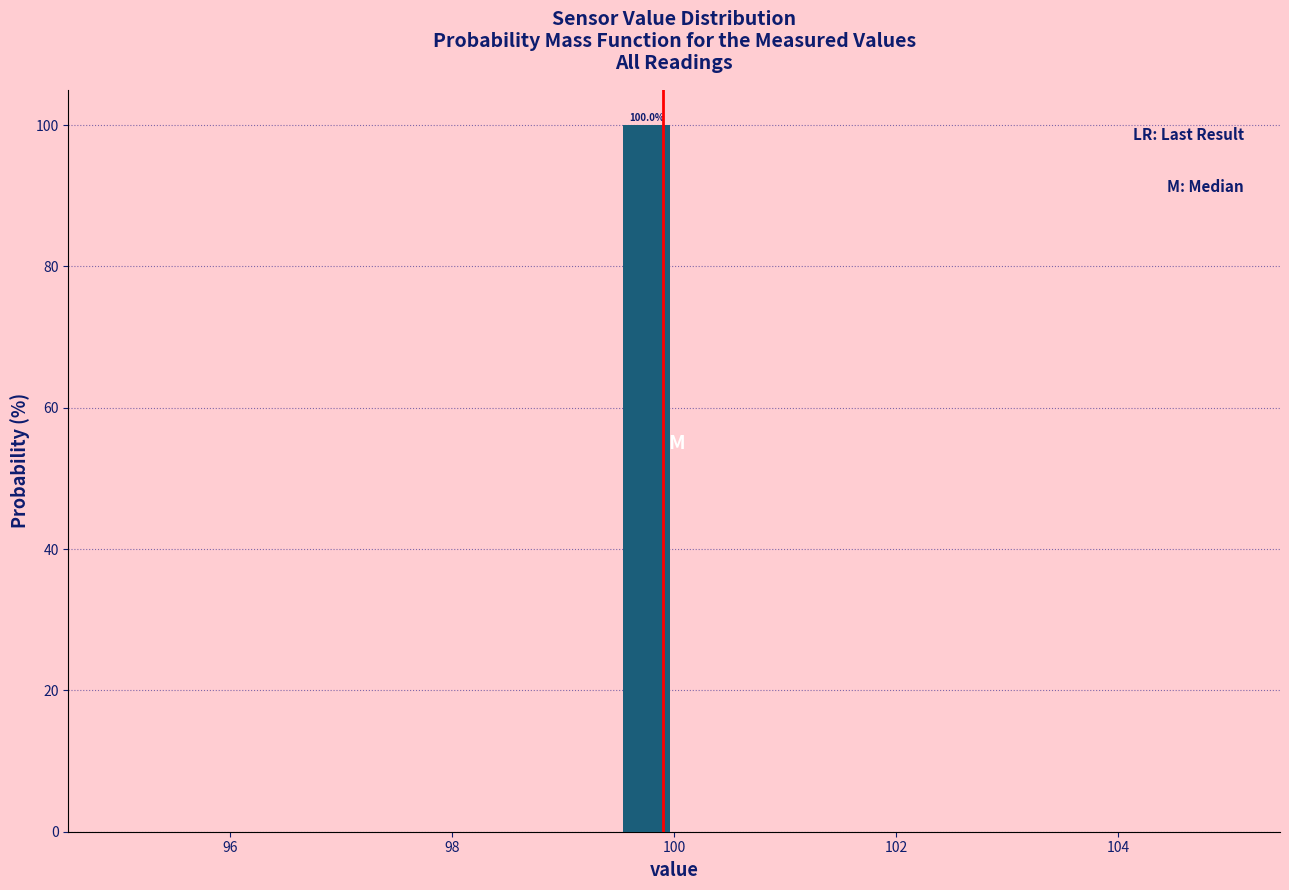

Read against the x-axis, roughly where is the centre of the tallest bar?

99.8